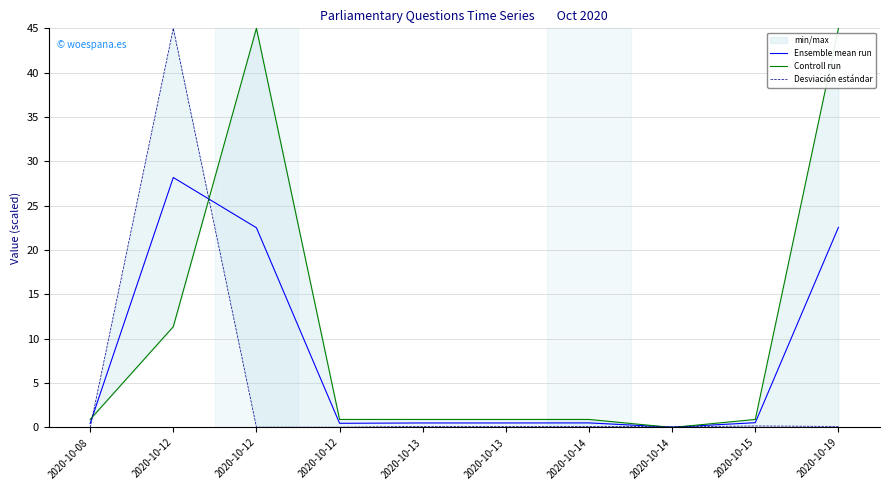

Which category has the highest value in the Controll run series?

2020-10-12